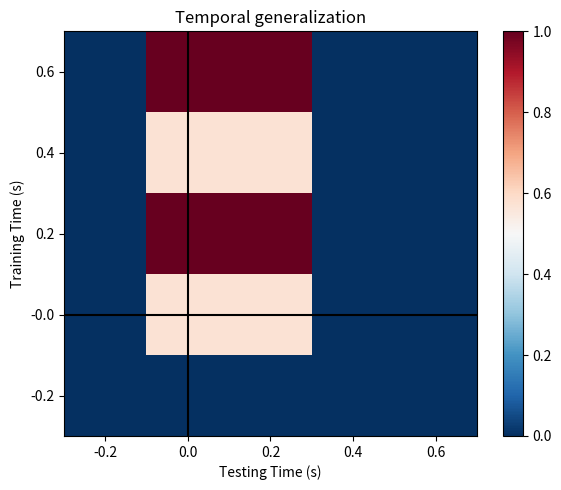

Rank the series at 0.0 from lowest to highest value.

-0.2, 0.4, -0.0, 0.6, 0.2